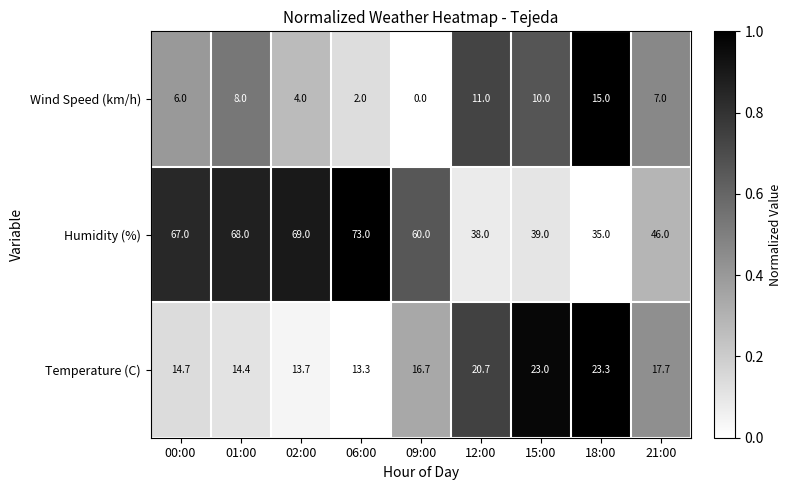

Is the value of Wind Speed (km/h) at 18:00 greater than the value of Humidity (%) at 09:00?

No